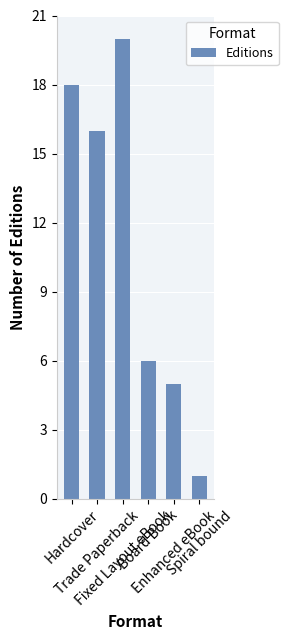

The value at Trade Paperback is 9. True or false?

False